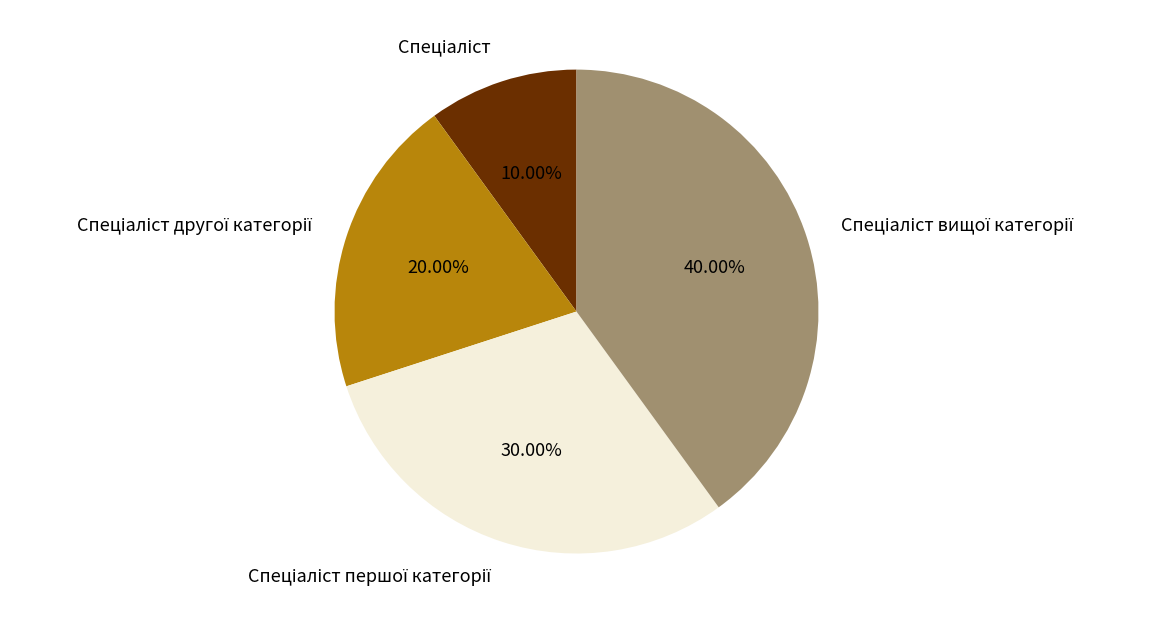

Is there any slice that represents more than half of the pie?

No